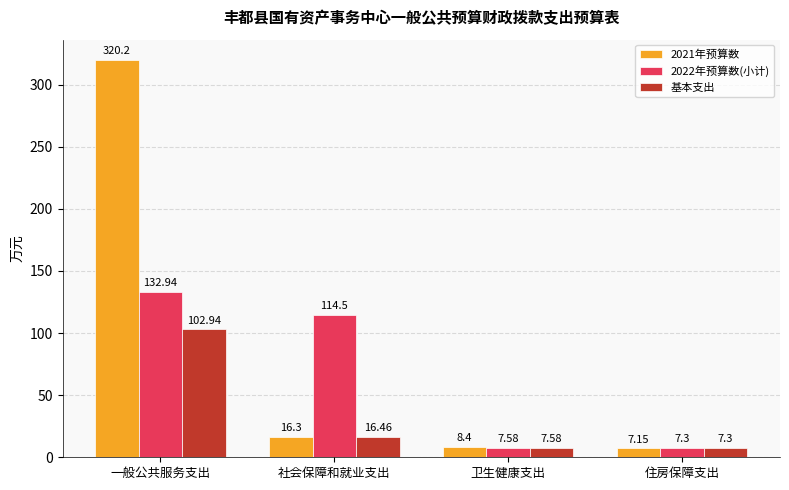

Which series changed the most between 一般公共服务支出 and 卫生健康支出?

2021年预算数